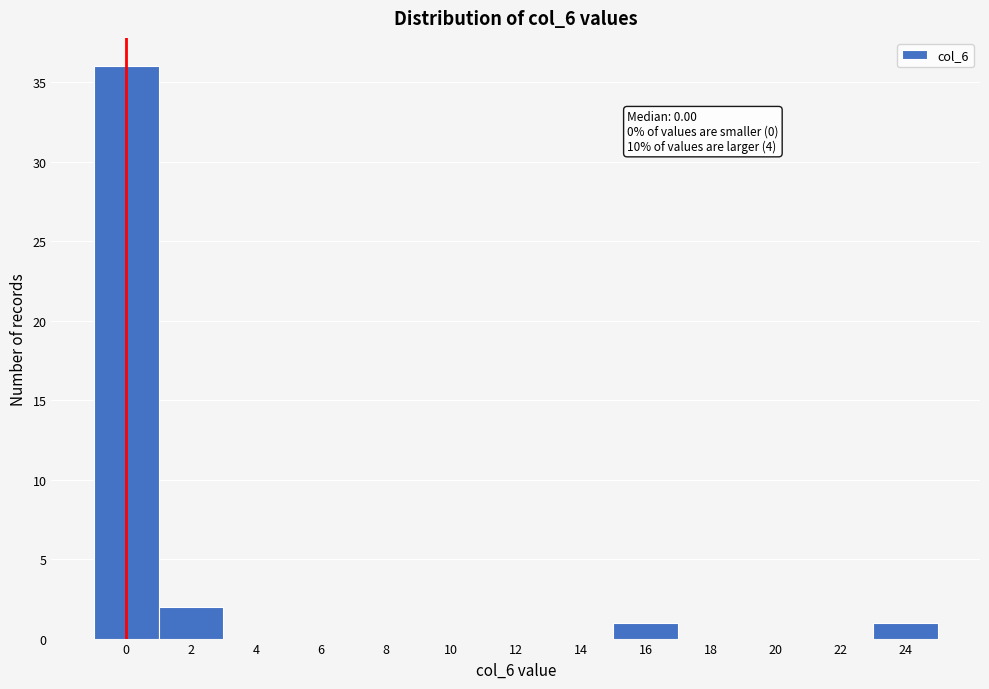

Which range on the x-axis has the tallest bar?

-1 to 1